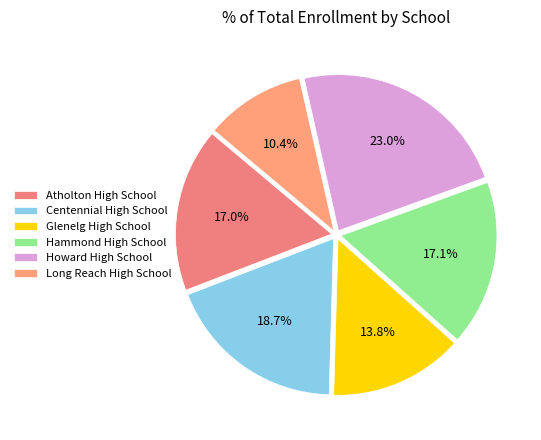

How many segments does this pie chart have?

6